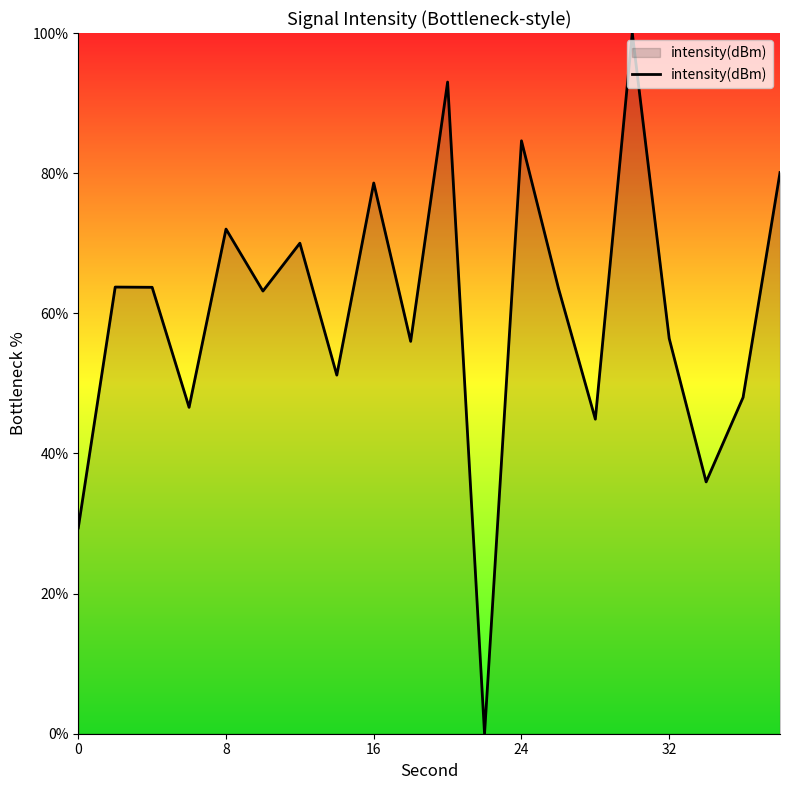

What is the greatest value displayed?

100.0